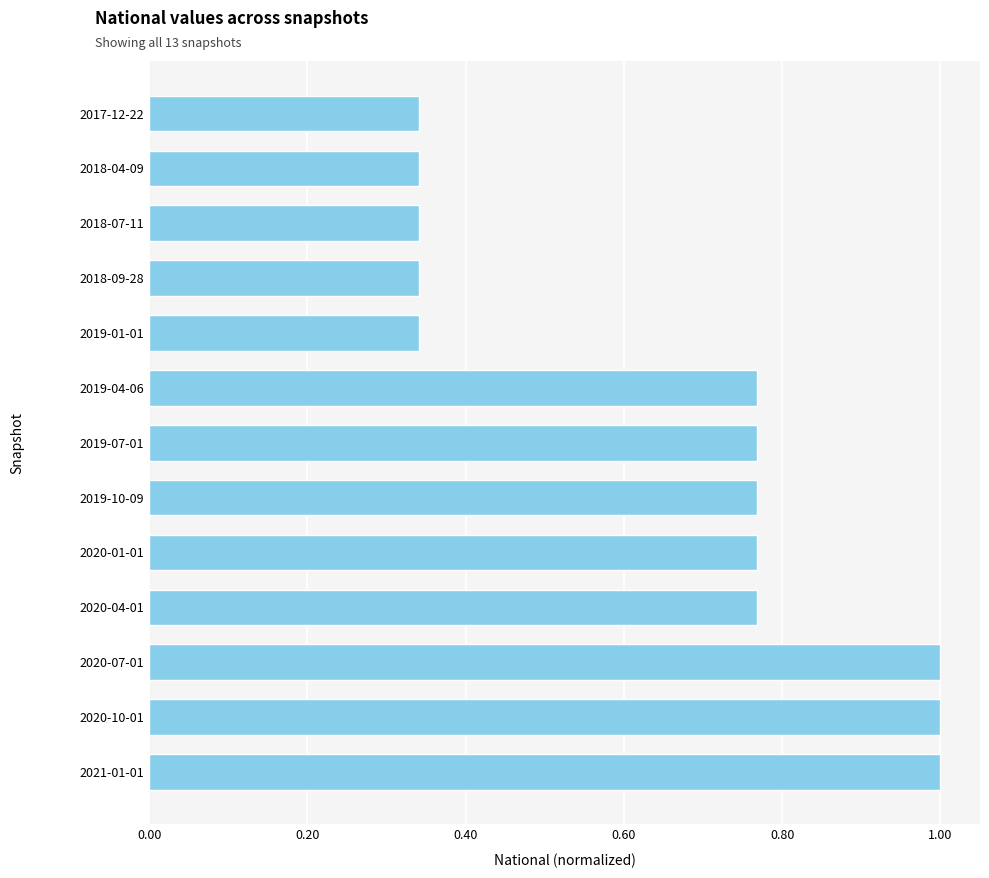

What is the greatest value displayed?

1.0